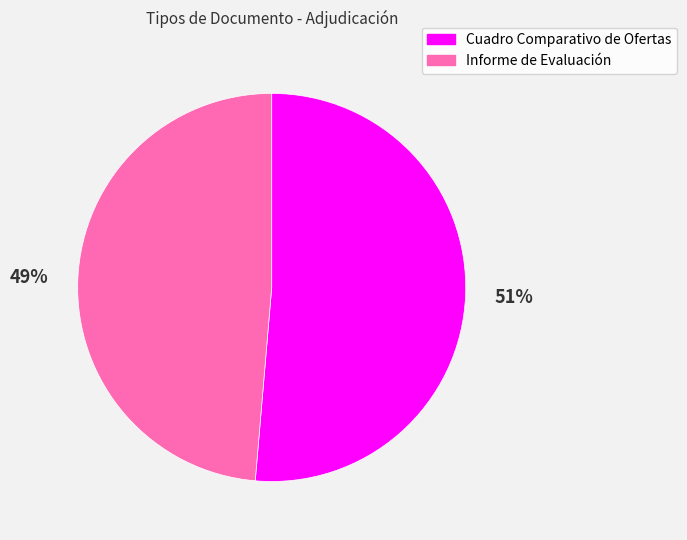

To the nearest percent, what percentage of the pie is Cuadro Comparativo de Ofertas?

51%